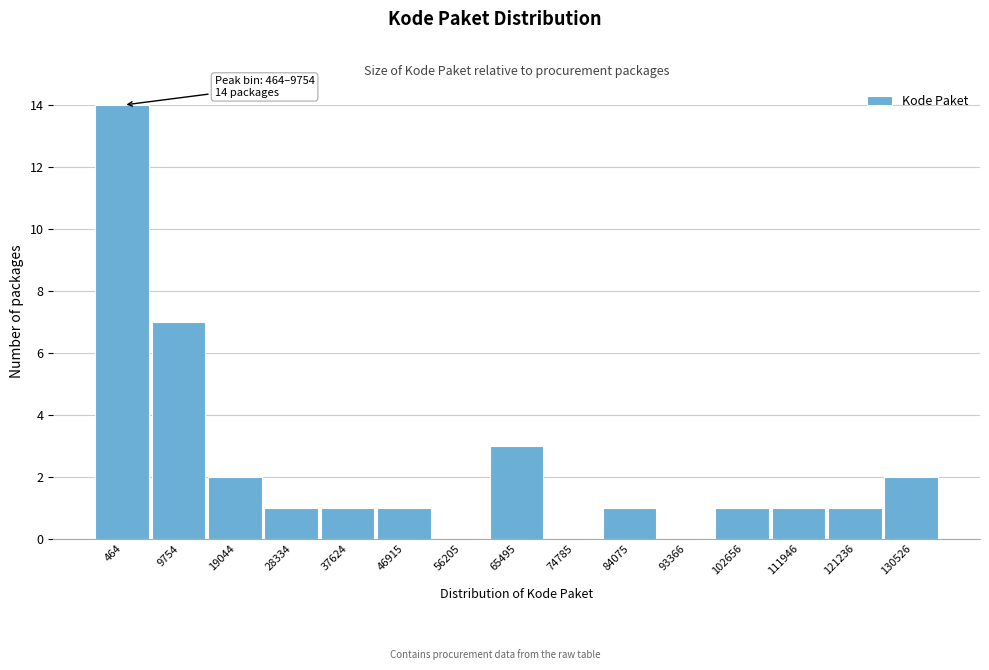

Reading right to left, list all the values displayed in this chart.

130526=2	121236=1	111946=1	102656=1	93366=0	84075=1	74785=0	65495=3	56205=0	46915=1	37624=1	28334=1	19044=2	9754=7	464=14